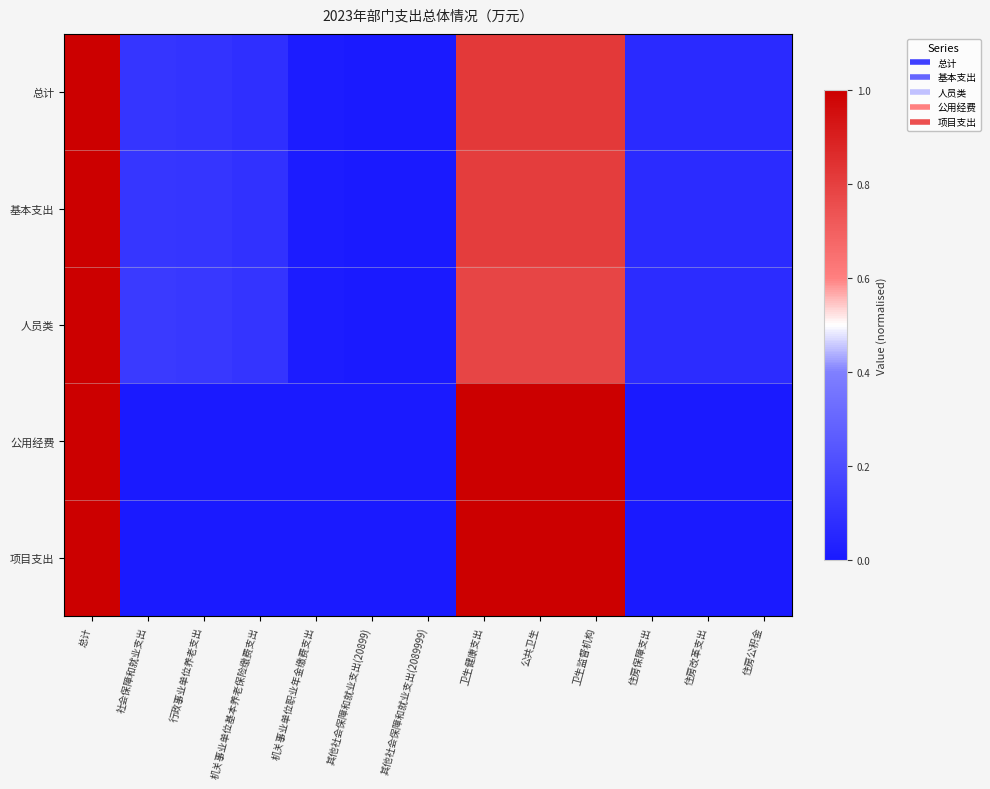

Reading left to right, what are all the values shown in this chart?

总计: 总计=1.0	社会保障和就业支出=0.1	行政事业单位养老支出=0.1	机关事业单位基本养老保险缴费支出=0.1	机关事业单位职业年金缴费支出=0.0	其他社会保障和就业支出(20899)=0.0	其他社会保障和就业支出(2089999)=0.0	卫生健康支出=0.8	公共卫生=0.8	卫生监督机构=0.8	住房保障支出=0.1	住房改革支出=0.1	住房公积金=0.1
基本支出: 总计=1.0	社会保障和就业支出=0.1	行政事业单位养老支出=0.1	机关事业单位基本养老保险缴费支出=0.1	机关事业单位职业年金缴费支出=0.0	其他社会保障和就业支出(20899)=0.0	其他社会保障和就业支出(2089999)=0.0	卫生健康支出=0.8	公共卫生=0.8	卫生监督机构=0.8	住房保障支出=0.1	住房改革支出=0.1	住房公积金=0.1
人员类: 总计=1.0	社会保障和就业支出=0.1	行政事业单位养老支出=0.1	机关事业单位基本养老保险缴费支出=0.1	机关事业单位职业年金缴费支出=0.0	其他社会保障和就业支出(20899)=0.0	其他社会保障和就业支出(2089999)=0.0	卫生健康支出=0.8	公共卫生=0.8	卫生监督机构=0.8	住房保障支出=0.1	住房改革支出=0.1	住房公积金=0.1
公用经费: 总计=1.0	社会保障和就业支出=0.0	行政事业单位养老支出=0.0	机关事业单位基本养老保险缴费支出=0.0	机关事业单位职业年金缴费支出=0.0	其他社会保障和就业支出(20899)=0.0	其他社会保障和就业支出(2089999)=0.0	卫生健康支出=1.0	公共卫生=1.0	卫生监督机构=1.0	住房保障支出=0.0	住房改革支出=0.0	住房公积金=0.0
项目支出: 总计=1.0	社会保障和就业支出=0.0	行政事业单位养老支出=0.0	机关事业单位基本养老保险缴费支出=0.0	机关事业单位职业年金缴费支出=0.0	其他社会保障和就业支出(20899)=0.0	其他社会保障和就业支出(2089999)=0.0	卫生健康支出=1.0	公共卫生=1.0	卫生监督机构=1.0	住房保障支出=0.0	住房改革支出=0.0	住房公积金=0.0